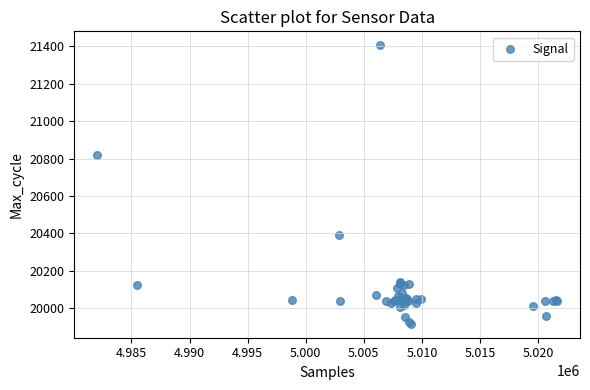

What Y value in the scatter plot is closest to 20661?

20819